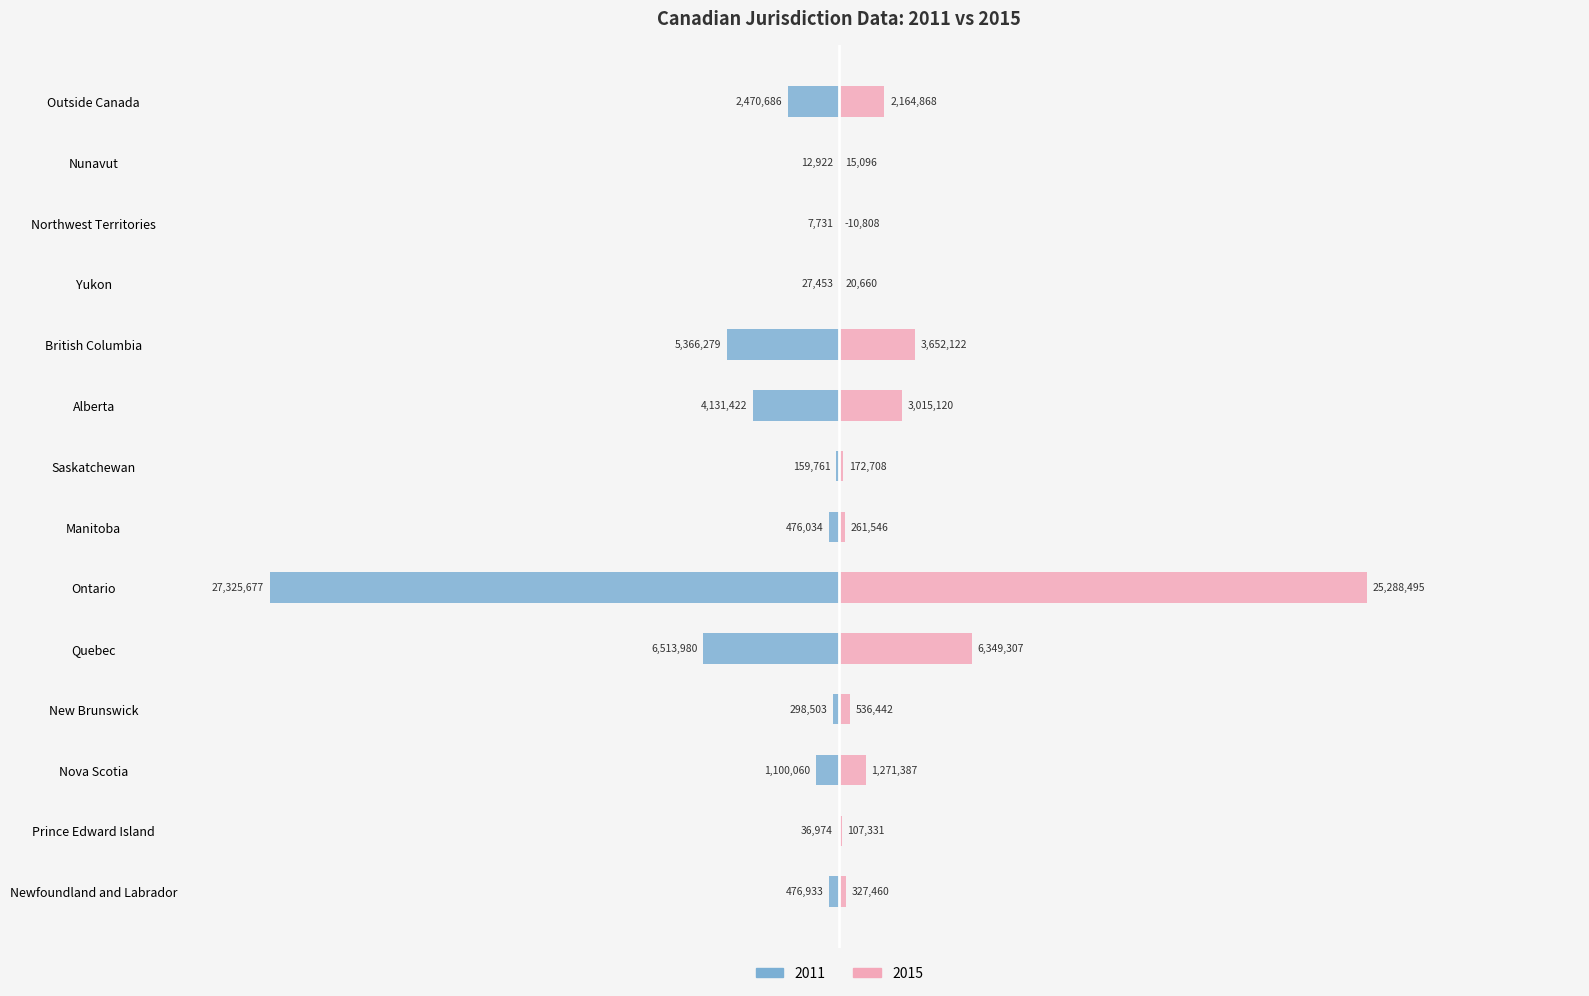

What is the greatest value displayed?

27325677